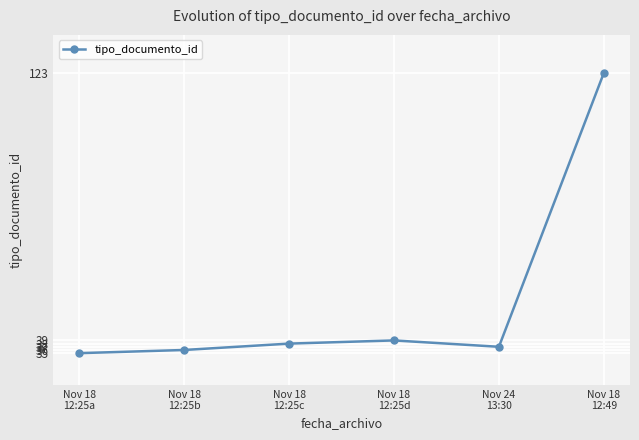

What is the difference between the maximum and minimum values?

88